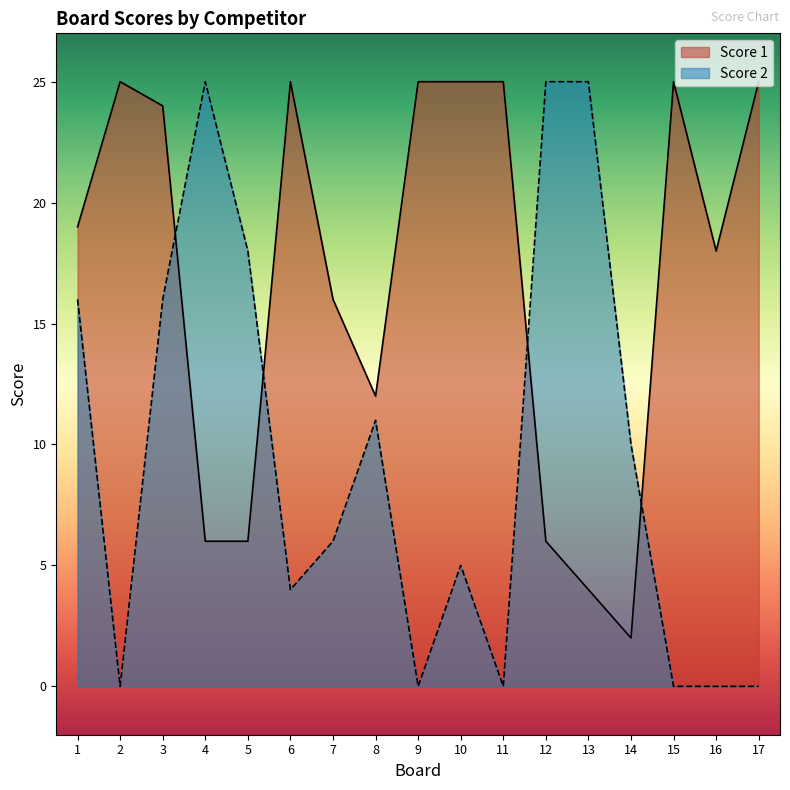

What is the total value across all series at 8?

23